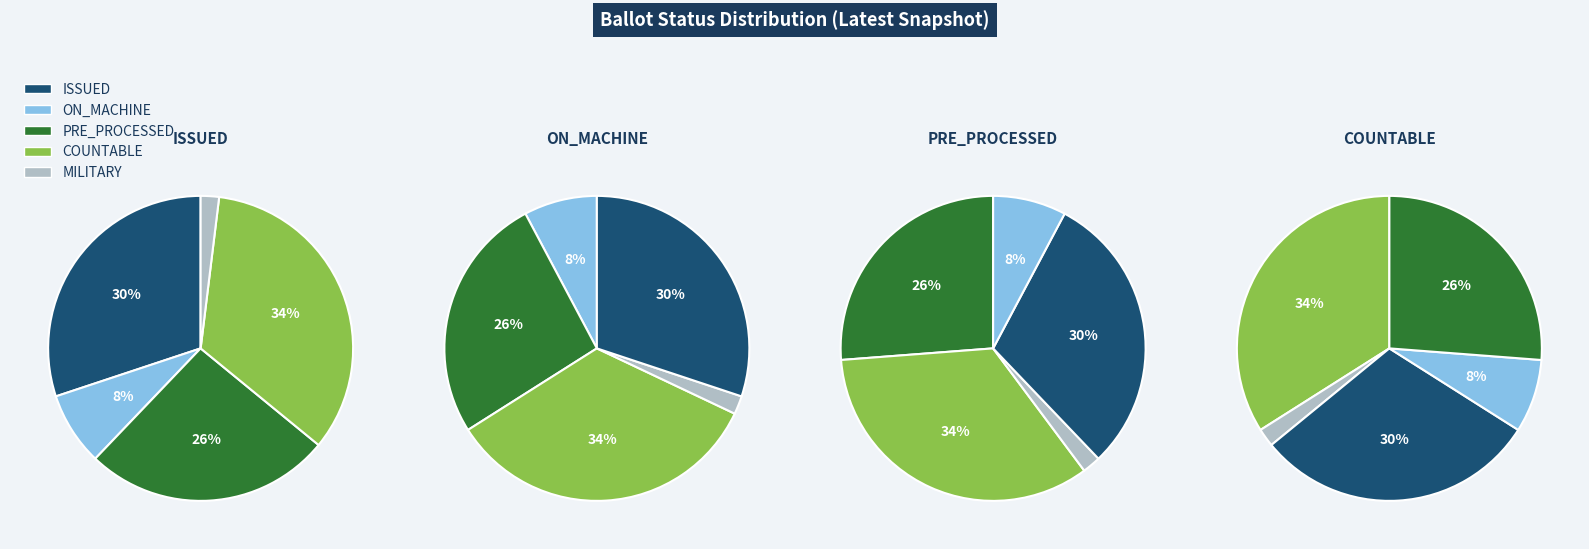

Rank the categories by value from lowest to highest.

MILITARY, ON_MACHINE, PRE_PROCESSED, ISSUED, COUNTABLE